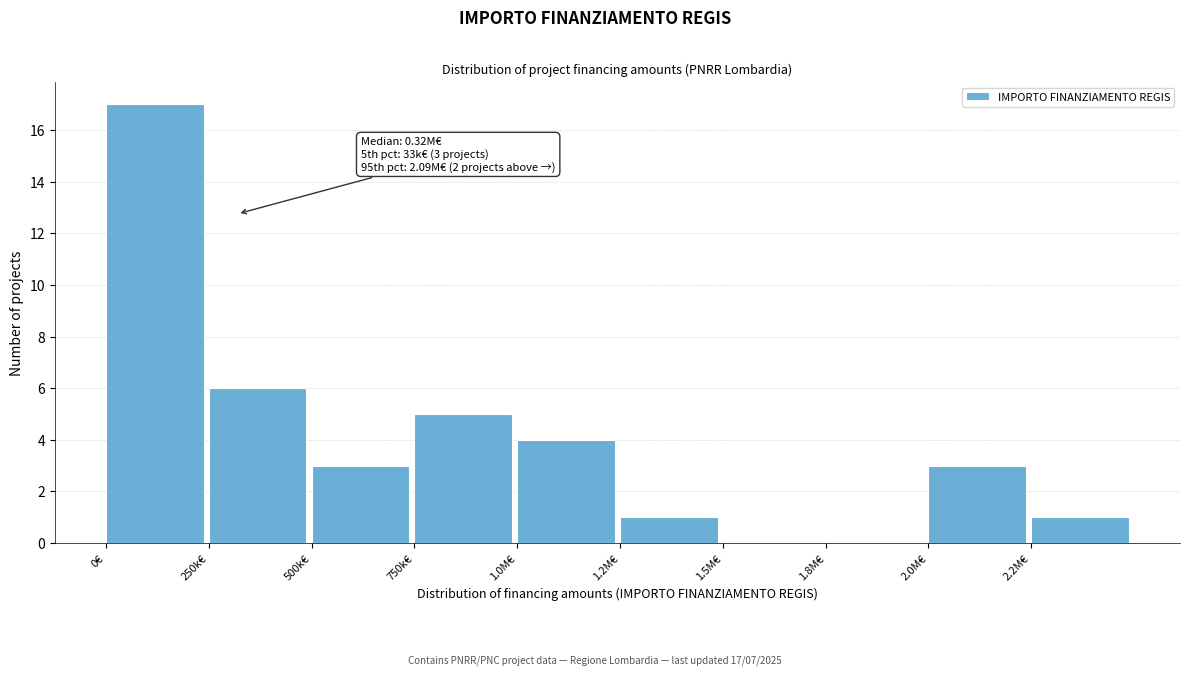

Reading right to left, what are all the values shown in this chart?

2.2M€=1	2.0M€=3	1.8M€=0	1.5M€=0	1.2M€=1	1.0M€=4	750k€=5	500k€=3	250k€=6	0€=17